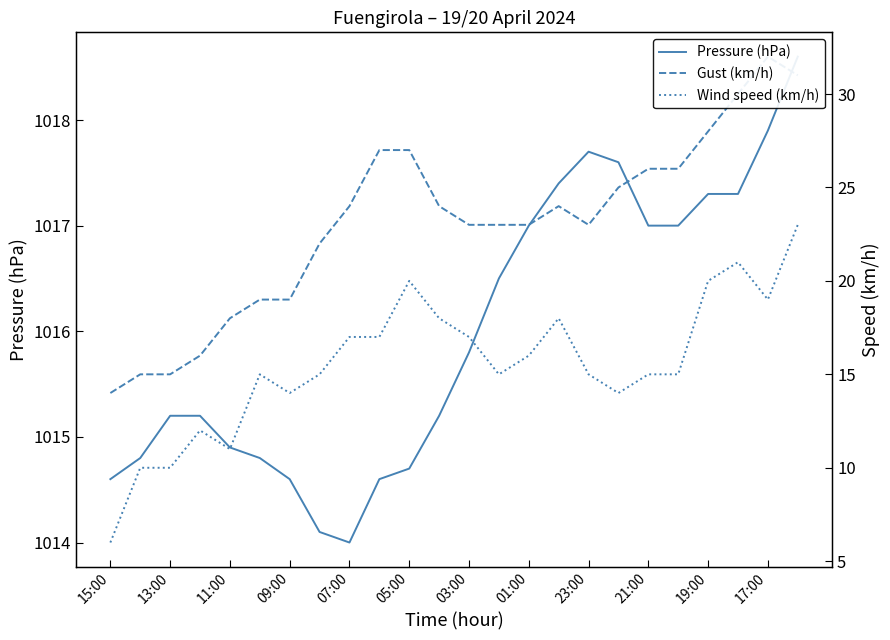

True or false: Gust (km/h) has more than 0 points higher than both neighbors.

True